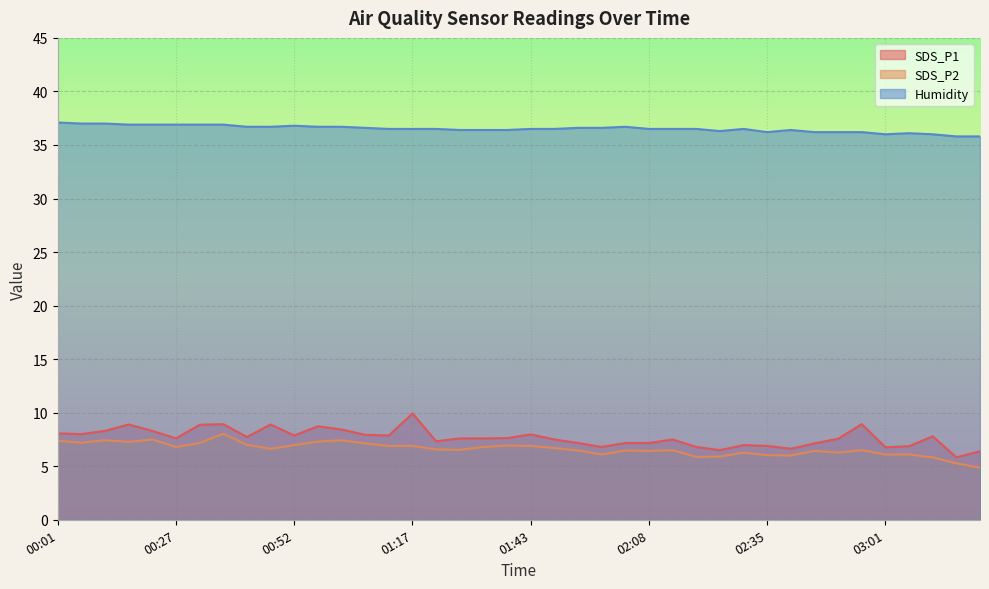

Read the SDS_P2 value at 01:58.

6.1